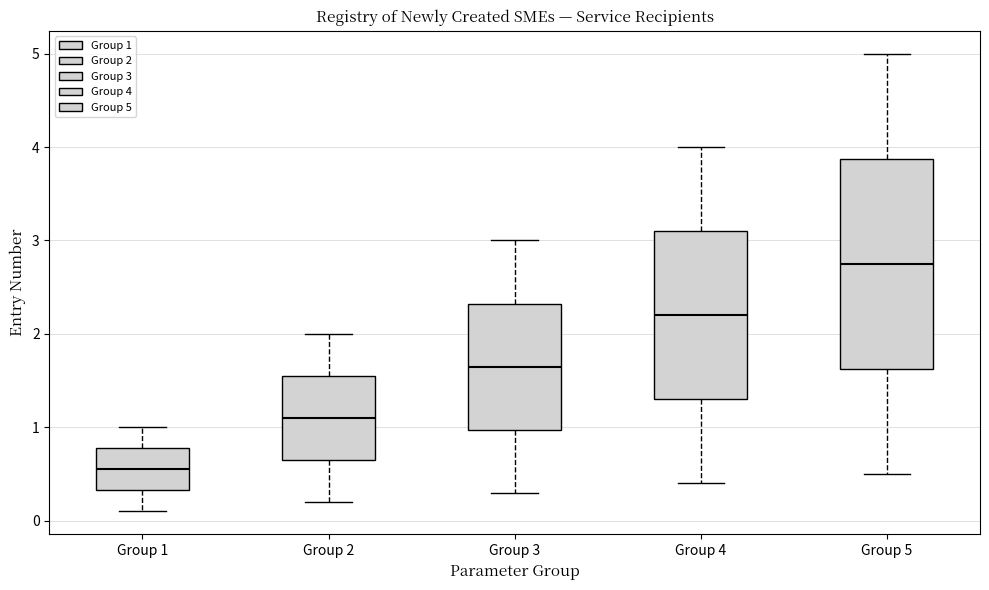

Which box is the tallest, from its lower edge to its upper edge?

Group 5